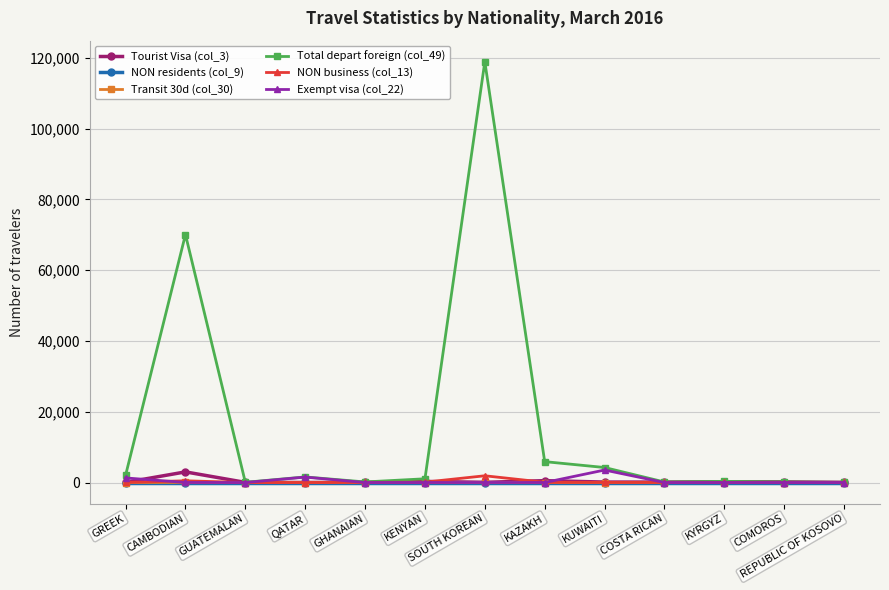

True or false: Tourist Visa (col_3) and Exempt visa (col_22) cross at least once.

True